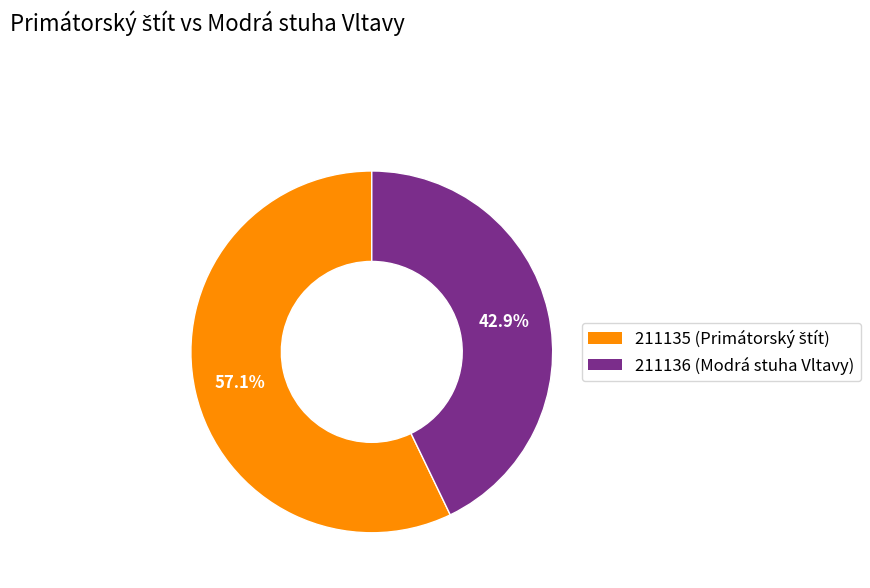

True or false: 211135 accounts for 57% of the total.

True